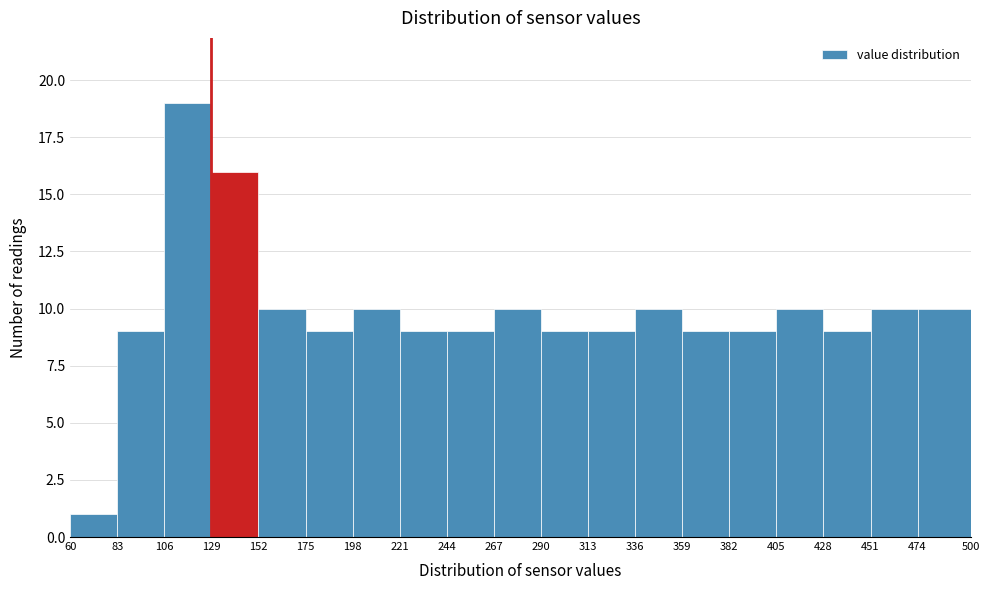

Reading left to right, transcribe this chart: for each bar, give the range it covers on the x-axis and its height. The values are not printed on the chart, so give them approximately, as read against the axis.

60 to 83: 1
83 to 106: 9
106 to 129: 19
129 to 152: 16
152 to 175: 10
175 to 198: 9
198 to 221: 10
221 to 244: 9
244 to 267: 9
267 to 290: 10
290 to 313: 9
313 to 336: 9
336 to 359: 10
359 to 382: 9
382 to 405: 9
405 to 428: 10
428 to 451: 9
451 to 474: 10
474 to 500: 10